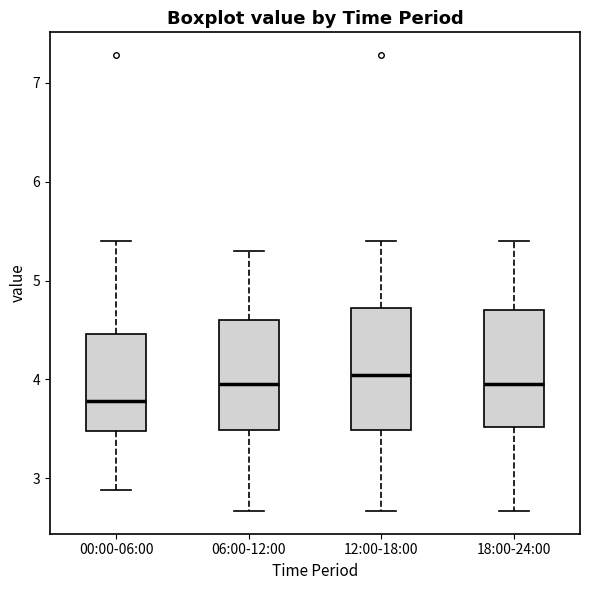

Reading left to right, read every box against the y-axis: the position of its median line, the range the box covers, and the ends of its whiskers. The values are not printed on the chart, so give them approximately, as read against the axis.

00:00-06:00: median 3.8, box 3.5 to 4.5, whiskers 2.9 to 5.4
06:00-12:00: median 4.0, box 3.5 to 4.6, whiskers 2.7 to 5.3
12:00-18:00: median 4.0, box 3.5 to 4.7, whiskers 2.7 to 5.4
18:00-24:00: median 4.0, box 3.5 to 4.7, whiskers 2.7 to 5.4